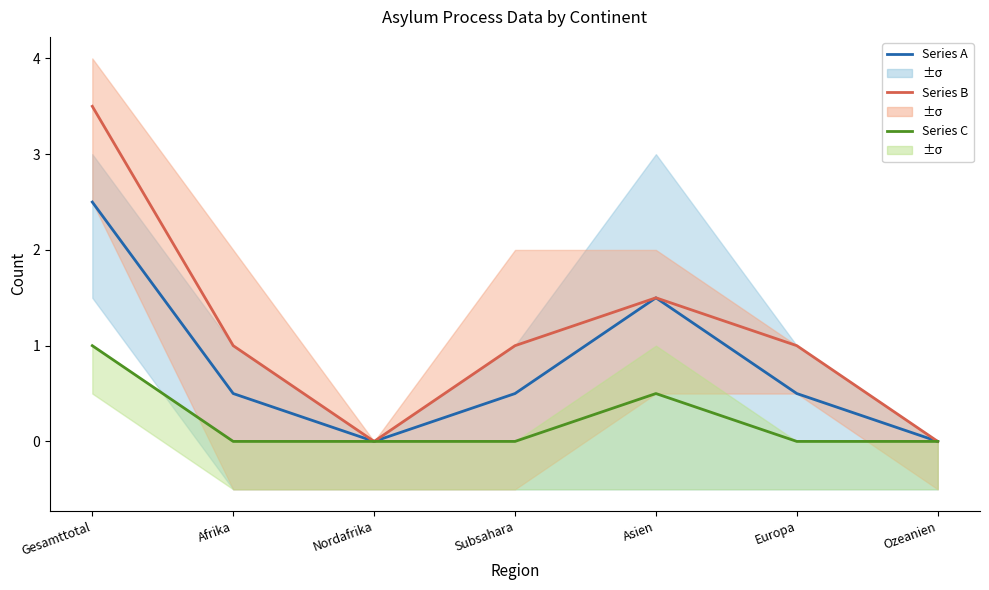

Rank the categories by Series C value from highest to lowest.

Gesamttotal, Asien, Afrika, Nordafrika, Subsahara, Europa, Ozeanien